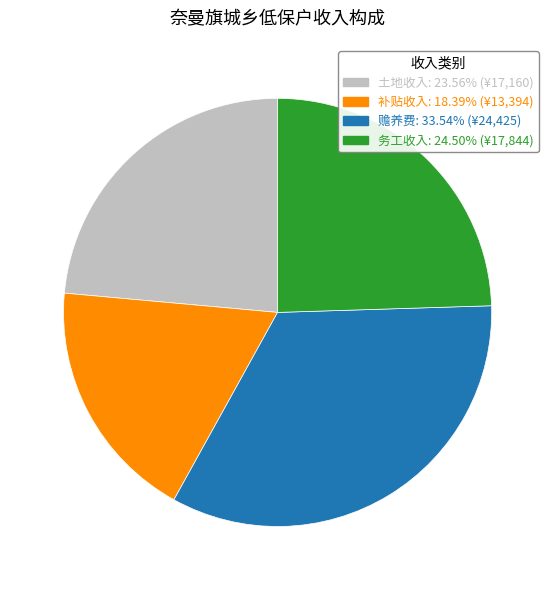

Approximately how many times larger is the value at 土地收入: 23.56% (¥17,160) compared to 补贴收入: 18.39% (¥13,394)?

1.3